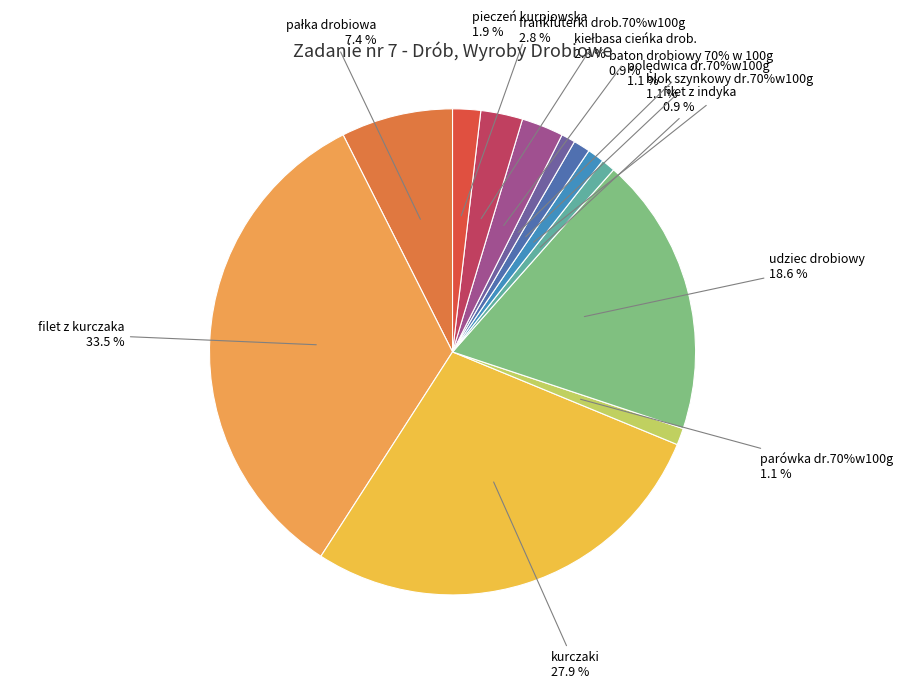

Does kiełbasa cieńka drob. account for over 50% of the chart?

No